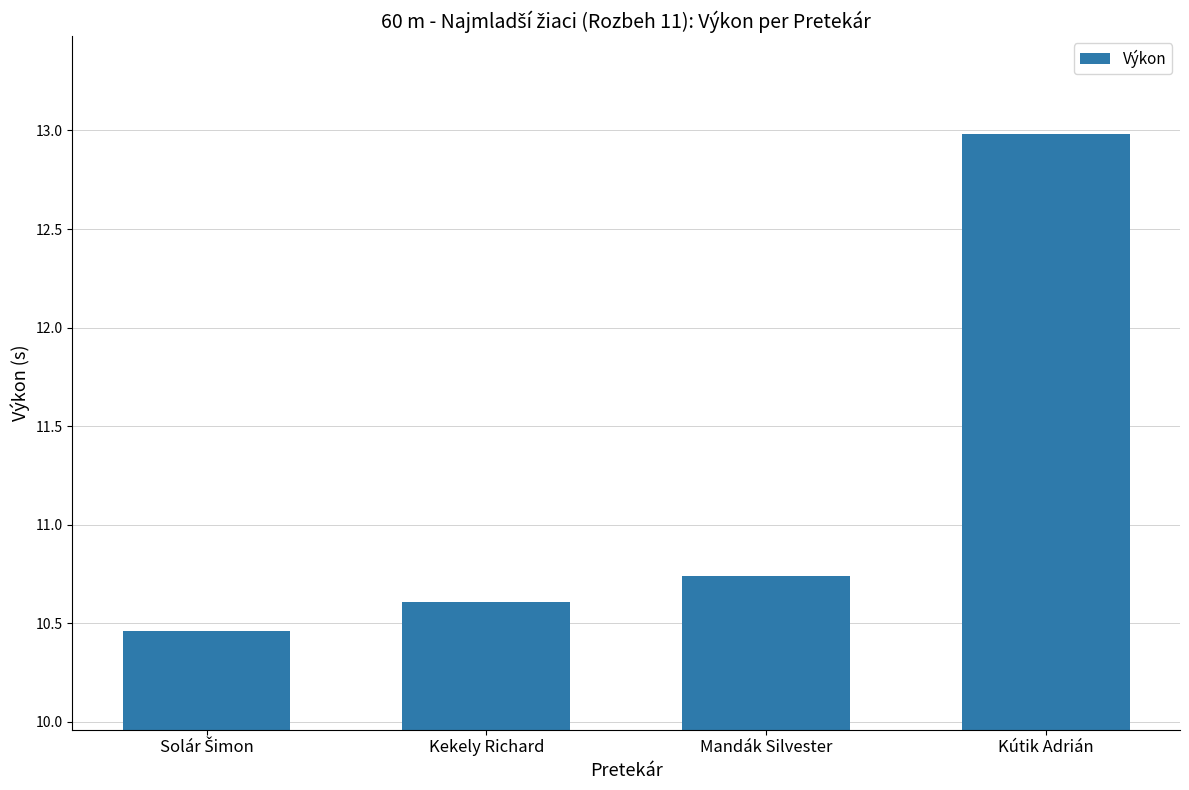

What is the difference between the maximum and minimum values?

2.5